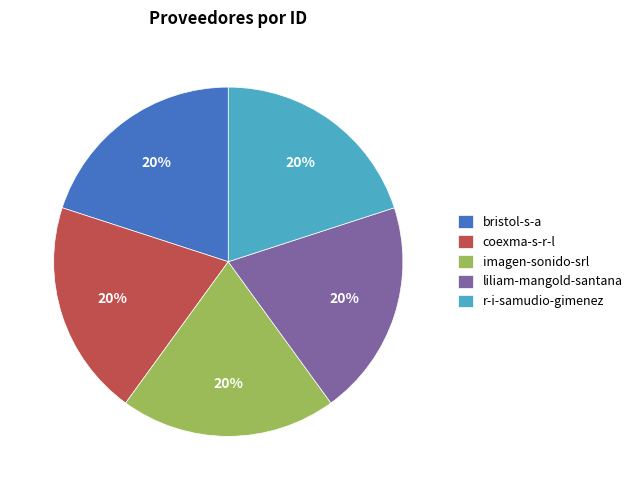

The bristol-s-a slice represents 20% of the pie. True or false?

True